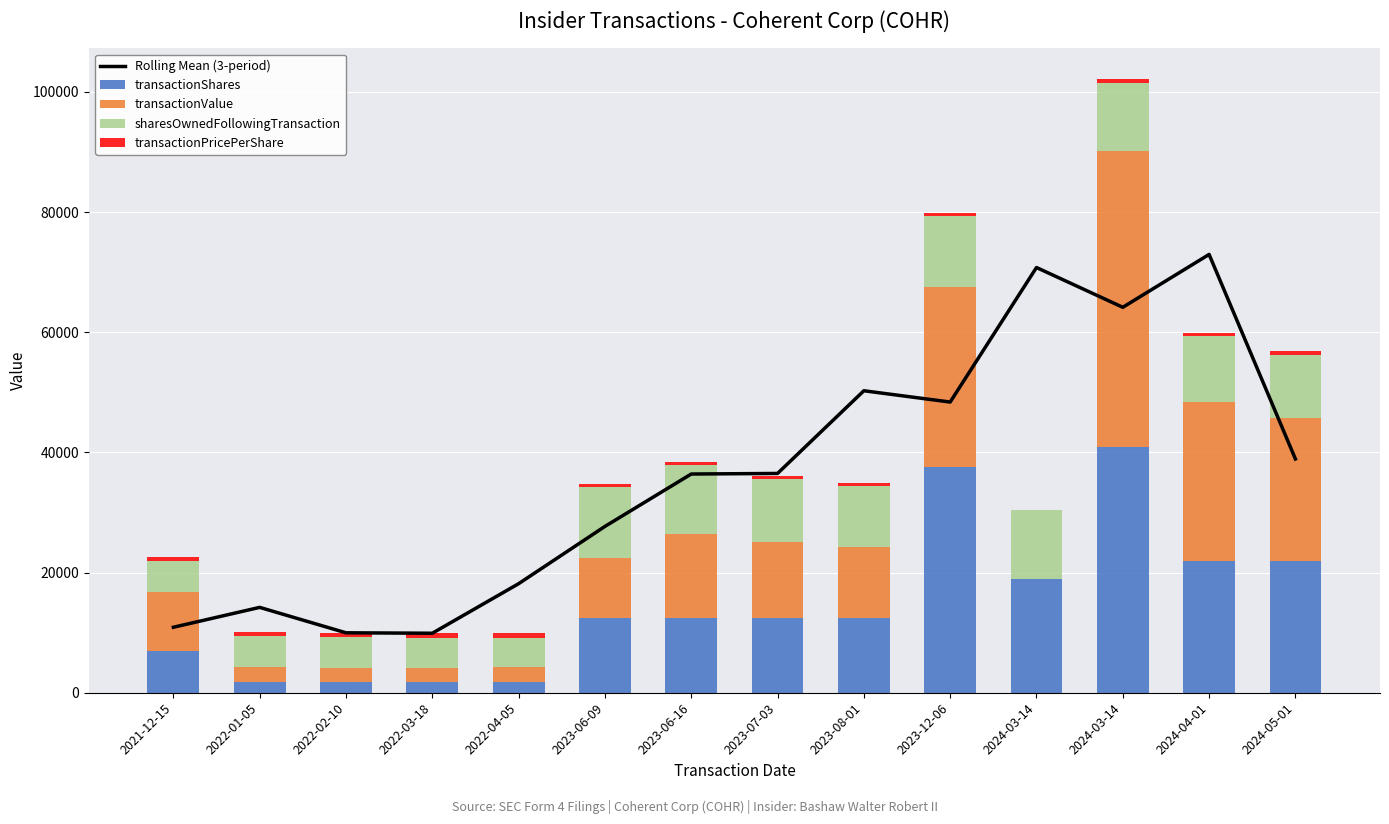

What is the value of the sharesOwnedFollowingTransaction bar at the 9th from the left?

10232.3